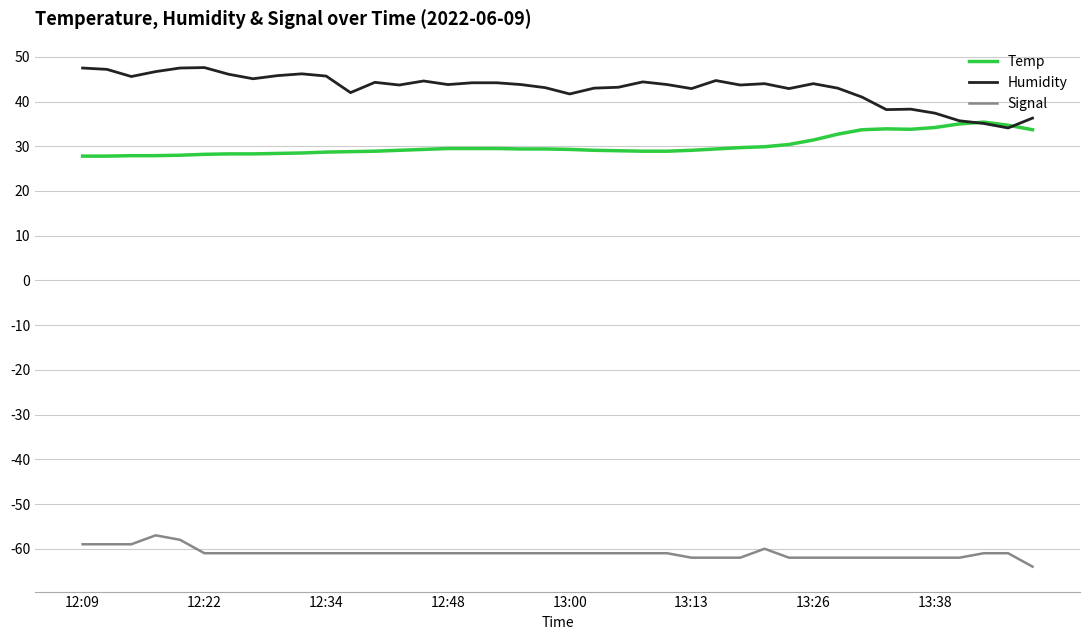

True or false: Humidity and Signal cross at least once.

False